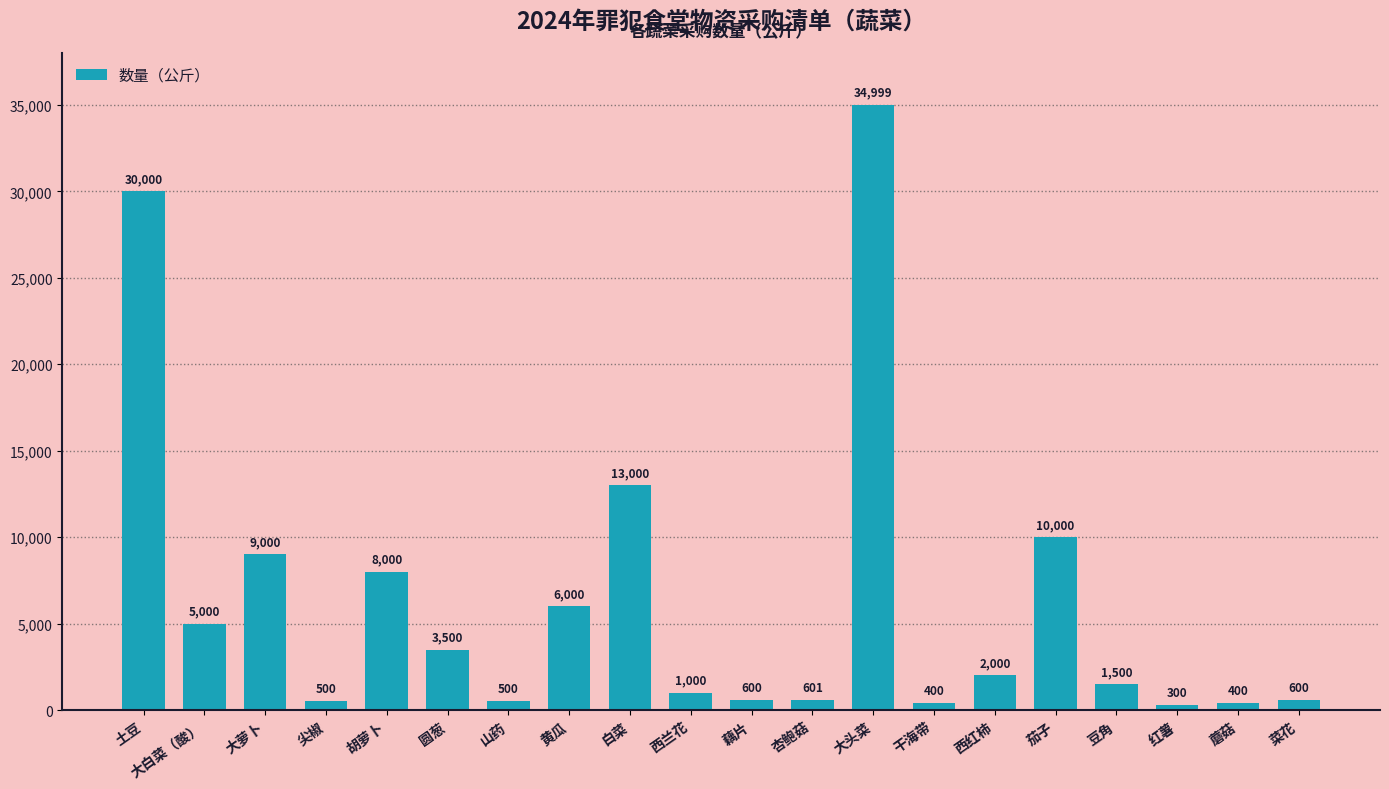

What is the smallest value displayed?

300